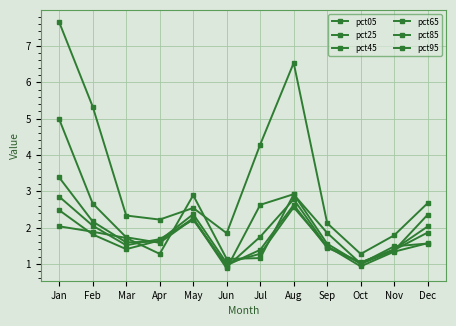

How many lines are shown in the chart?

6